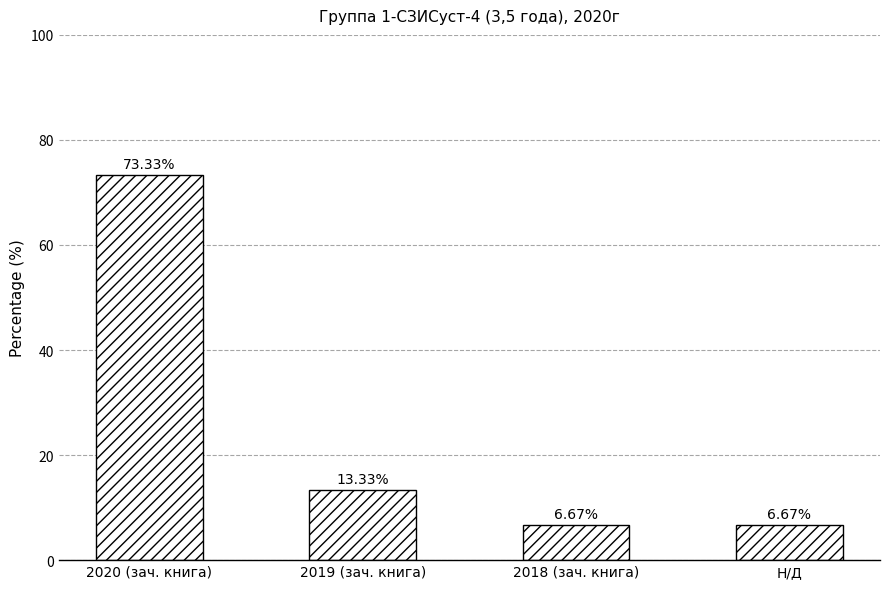

What is the change in value from 2020 (зач. книга) to Н/Д?

-66.7